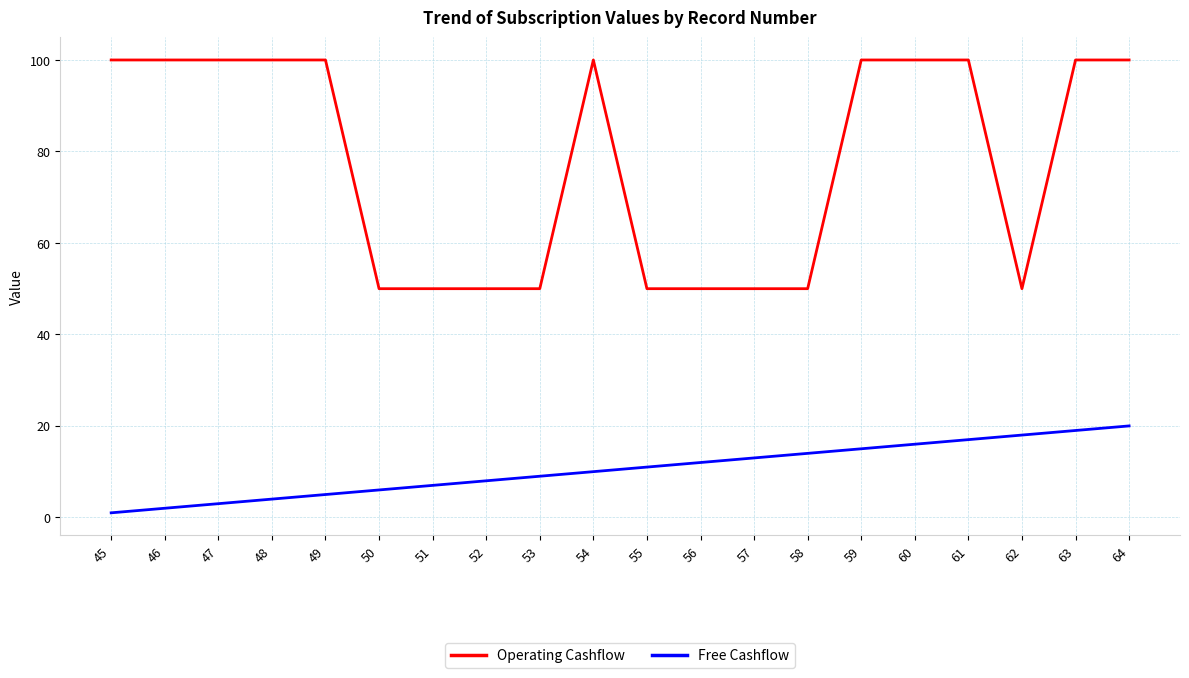

What are all the series names shown in the legend?

Operating Cashflow, Free Cashflow